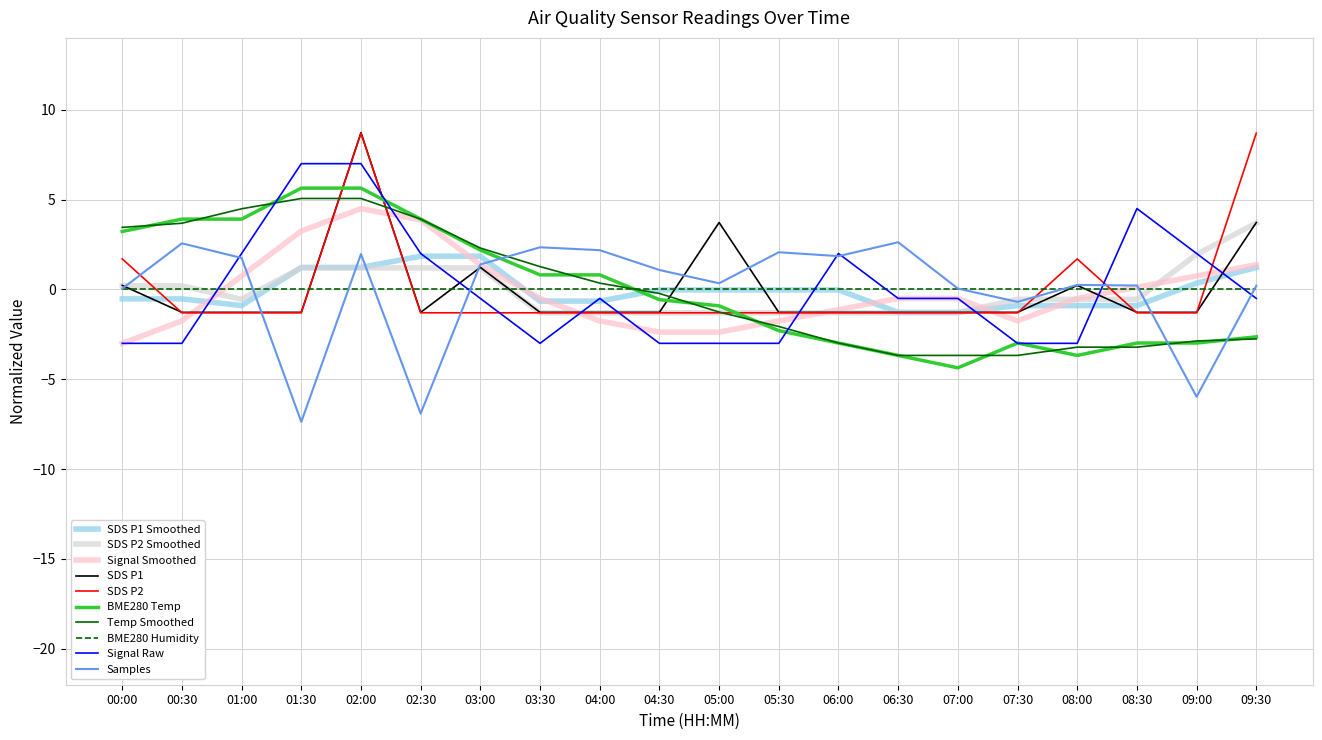

Which series ends up on top after the final intersection of Temp Smoothed and Samples?

Samples